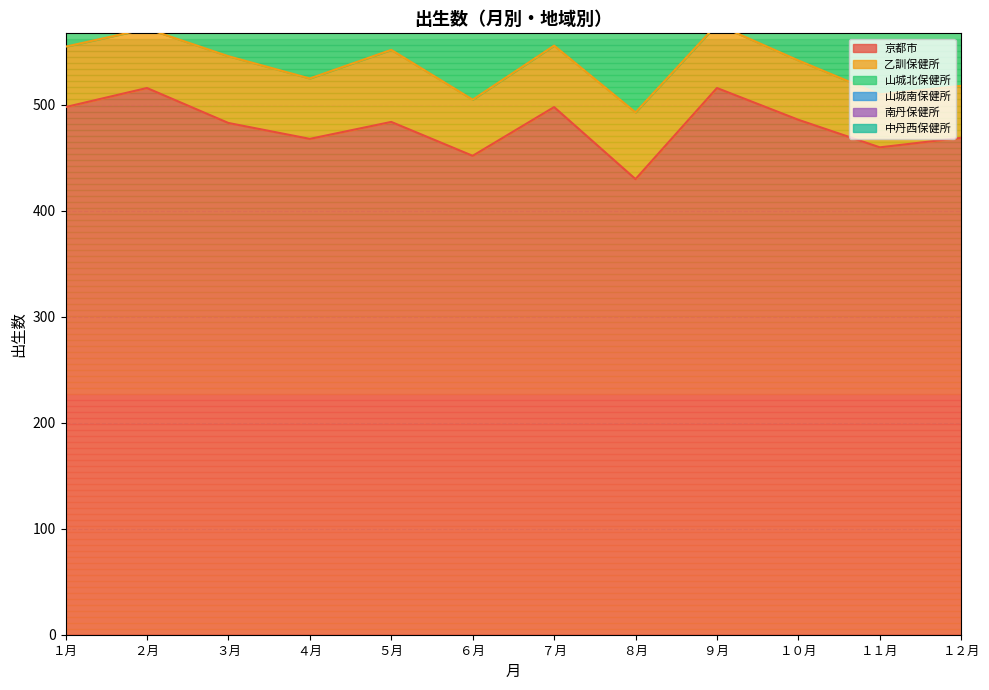

How many series are shown in this chart?

6